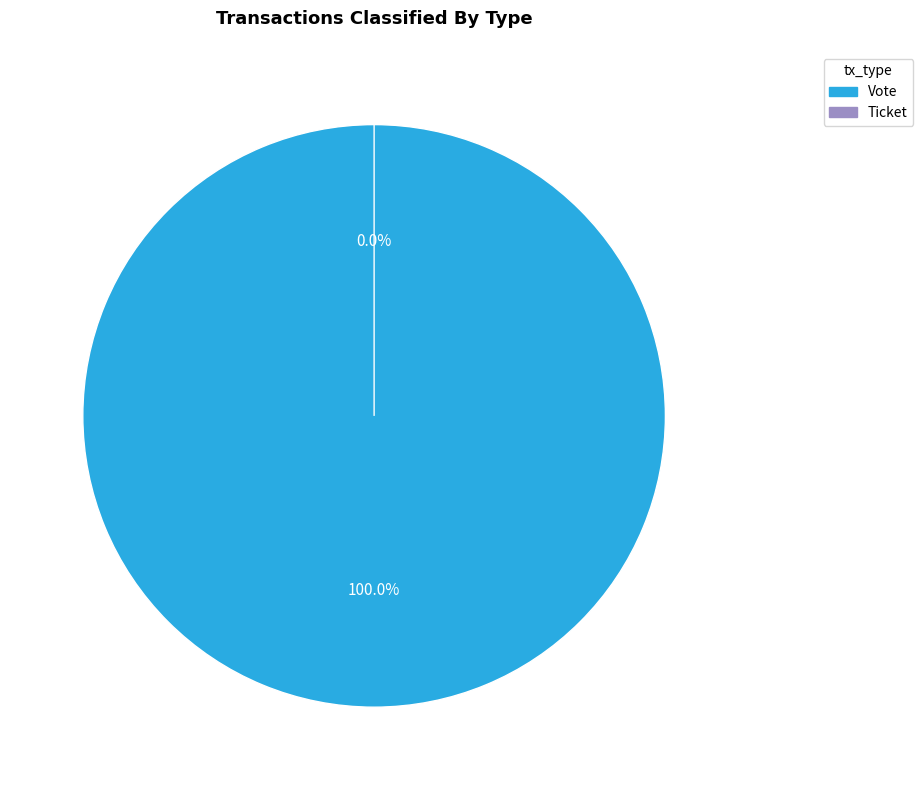

How many slices are in this pie chart?

2